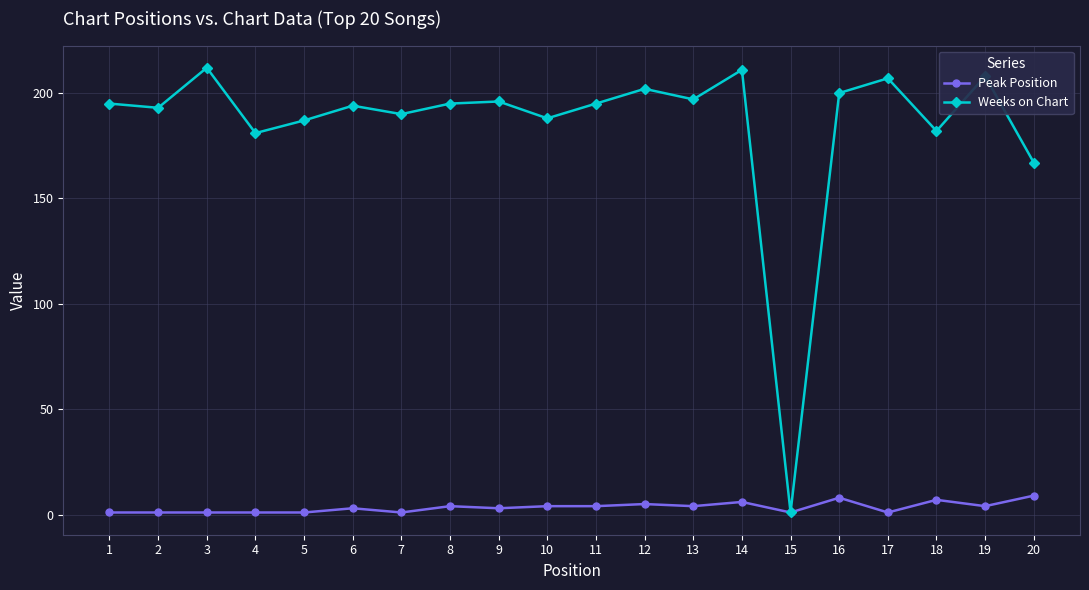

Reading left to right, extract all data points from this chart.

Peak Position: 1=1	2=1	3=1	4=1	5=1	6=3	7=1	8=4	9=3	10=4	11=4	12=5	13=4	14=6	15=1	16=8	17=1	18=7	19=4	20=9
Weeks on Chart: 1=195	2=193	3=212	4=181	5=187	6=194	7=190	8=195	9=196	10=188	11=195	12=202	13=197	14=211	15=1	16=200	17=207	18=182	19=208	20=167